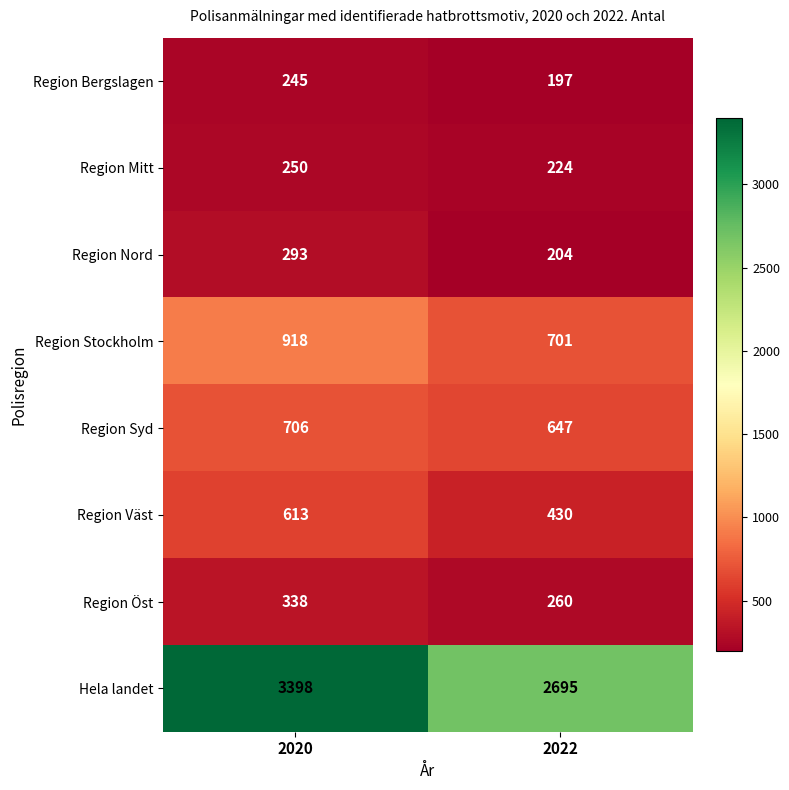

Reading left to right, extract all data points from this chart.

Region Bergslagen: 245	197
Region Mitt: 250	224
Region Nord: 293	204
Region Stockholm: 918	701
Region Syd: 706	647
Region Väst: 613	430
Region Öst: 338	260
Hela landet: 3398	2695